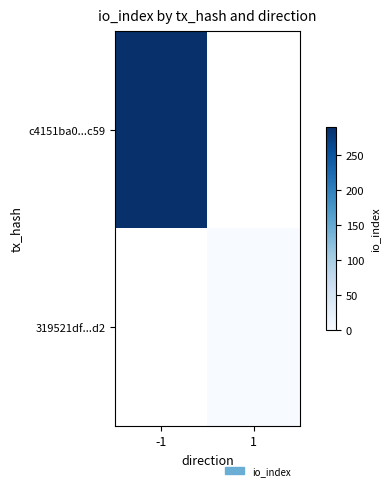

How many series are shown in this chart?

2